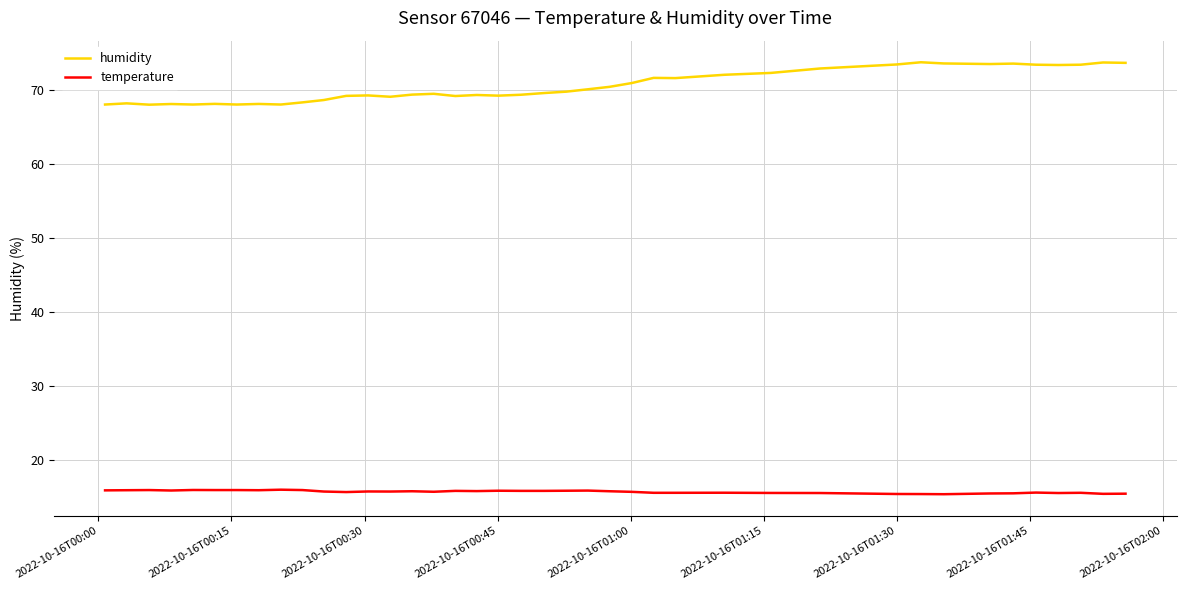

What is the greatest value displayed?

73.8